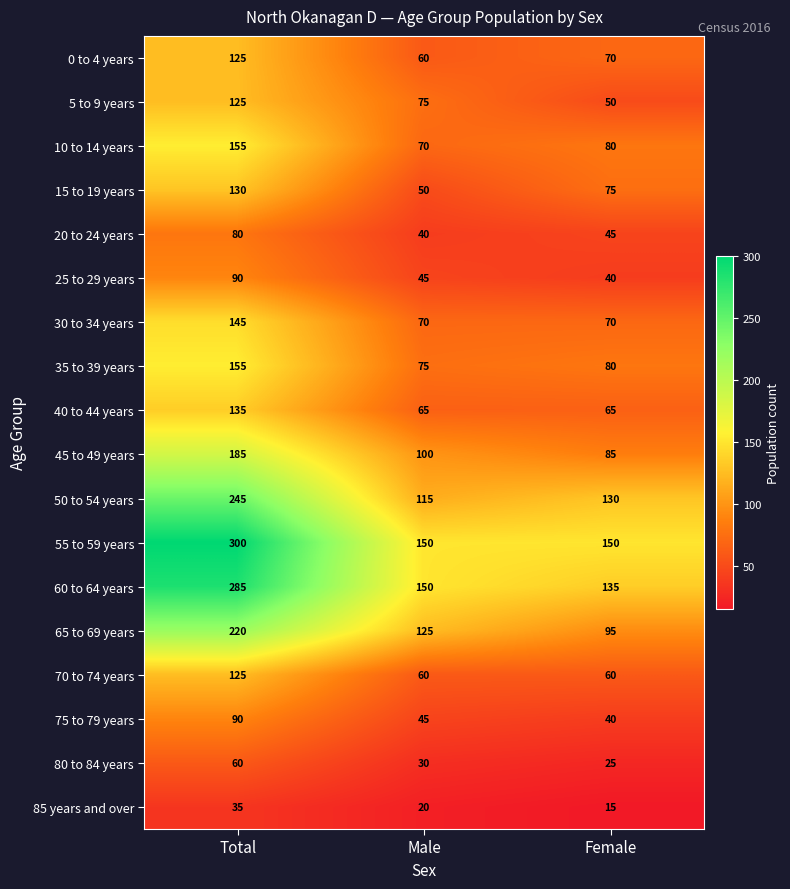

The value of 85 years and over at Total is 47. True or false?

False